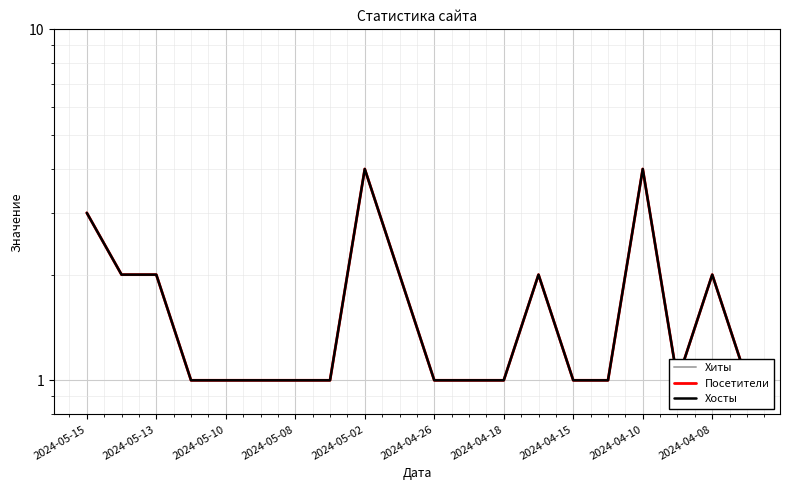

Is it true that Хиты equals 3 at 2024-05-13?

False